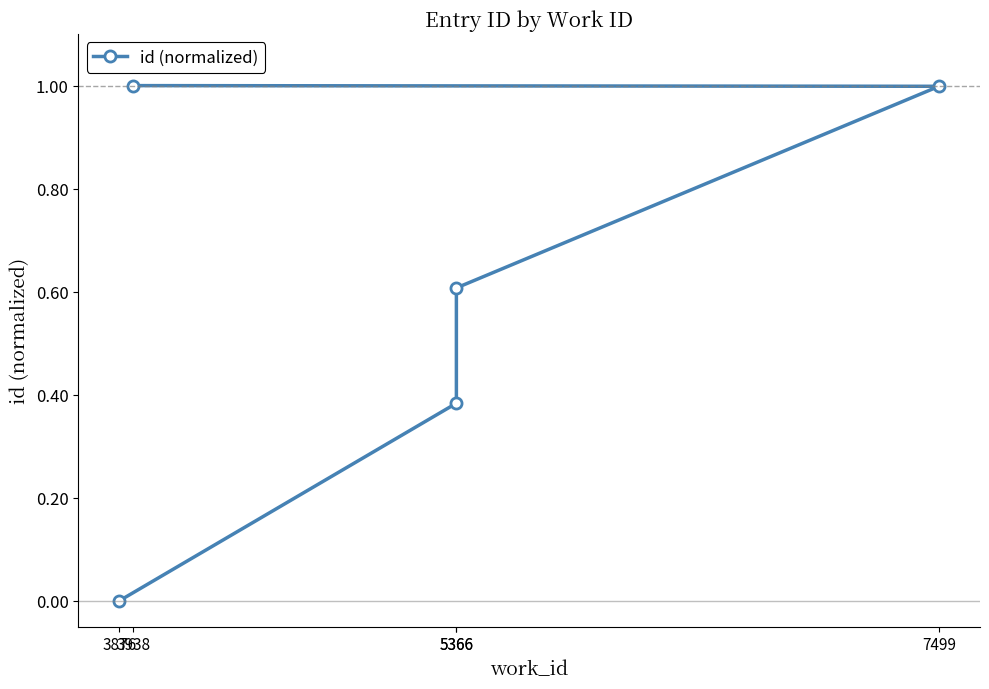

Which category has the highest value across all series?

3938